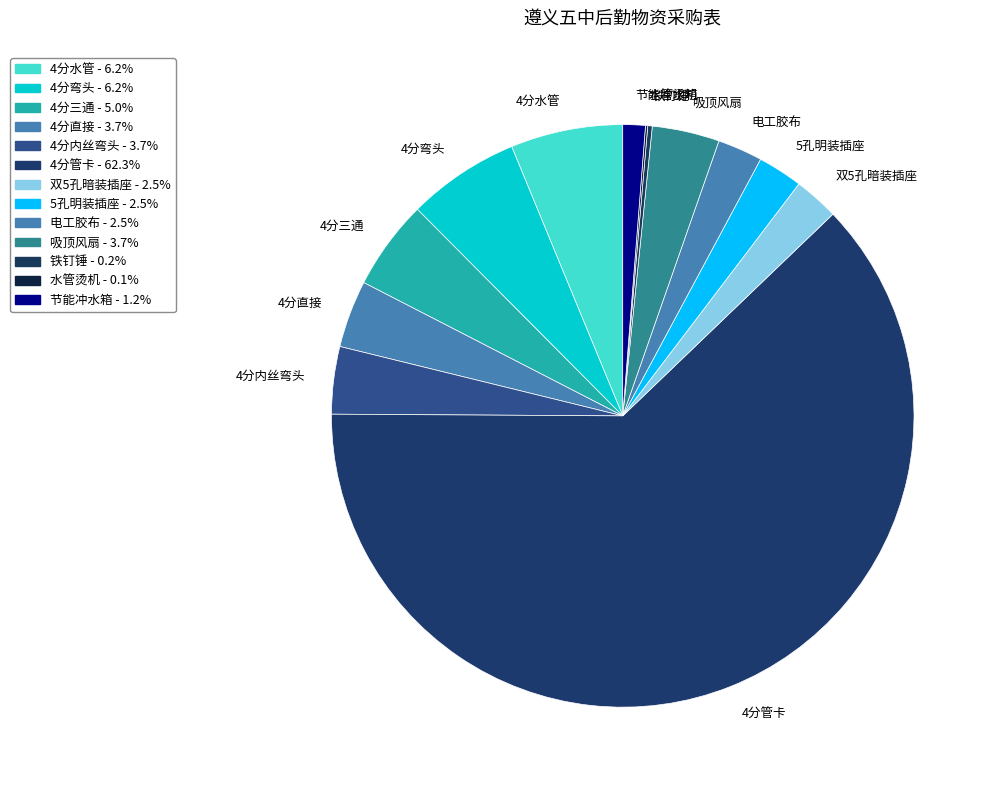

Which category accounts for the majority?

4分管卡